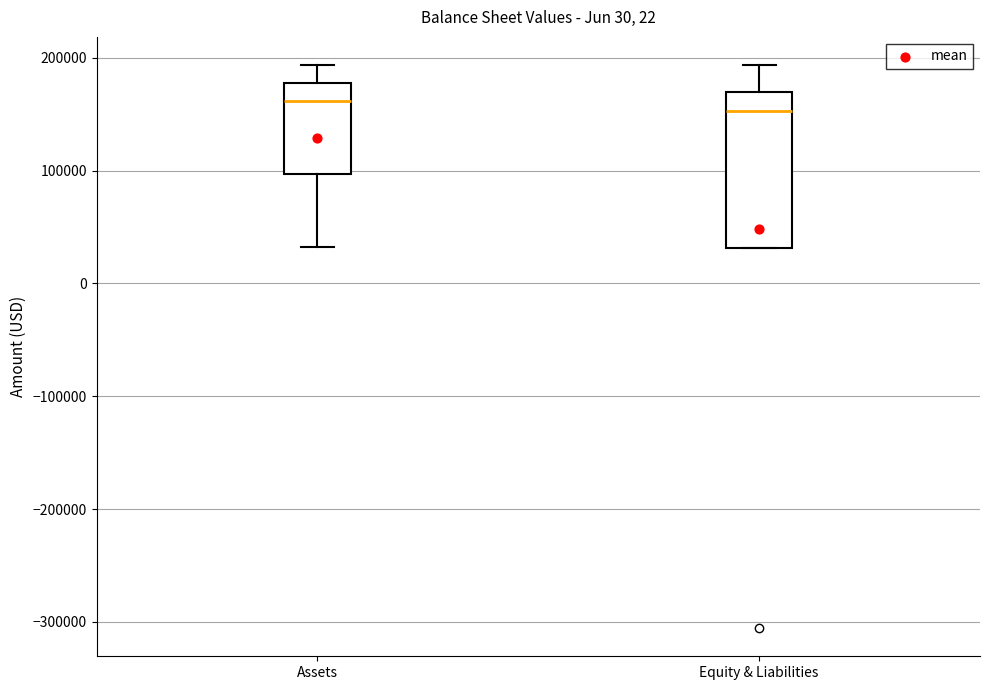

Which box is the tallest, from its lower edge to its upper edge?

Equity & Liabilities